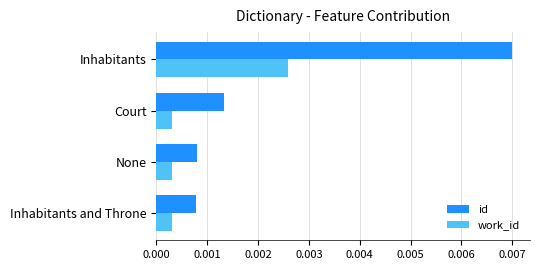

What are all the series names shown in the legend?

id, work_id